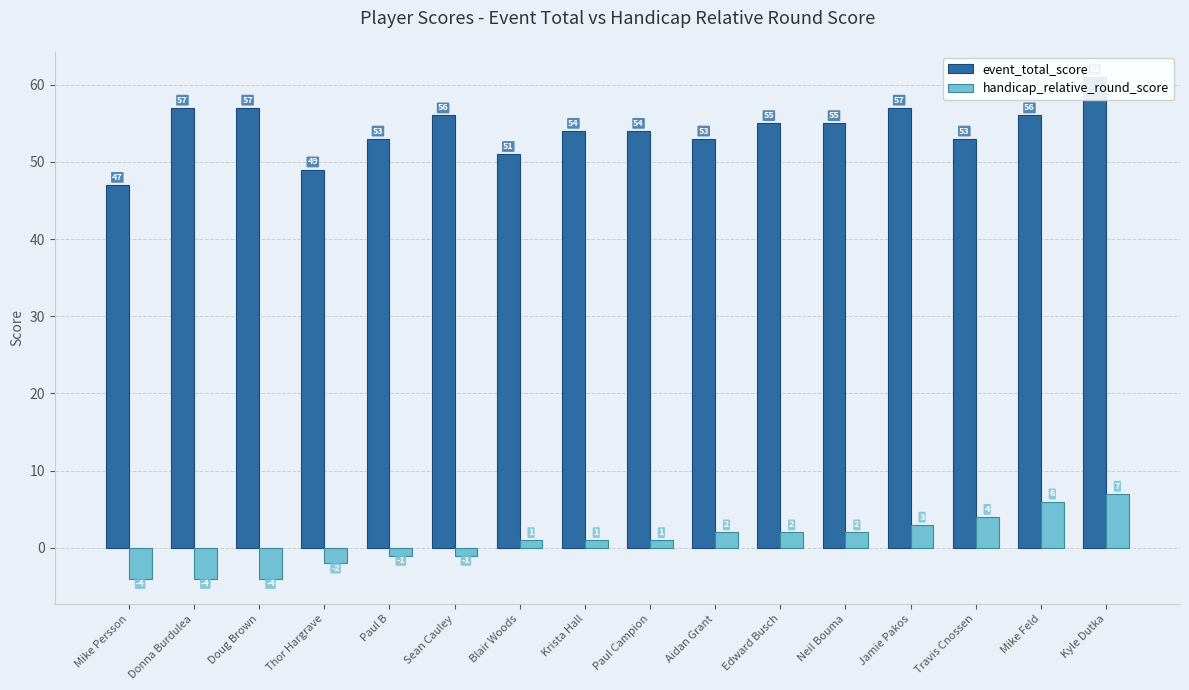

How many groups of bars are there?

16